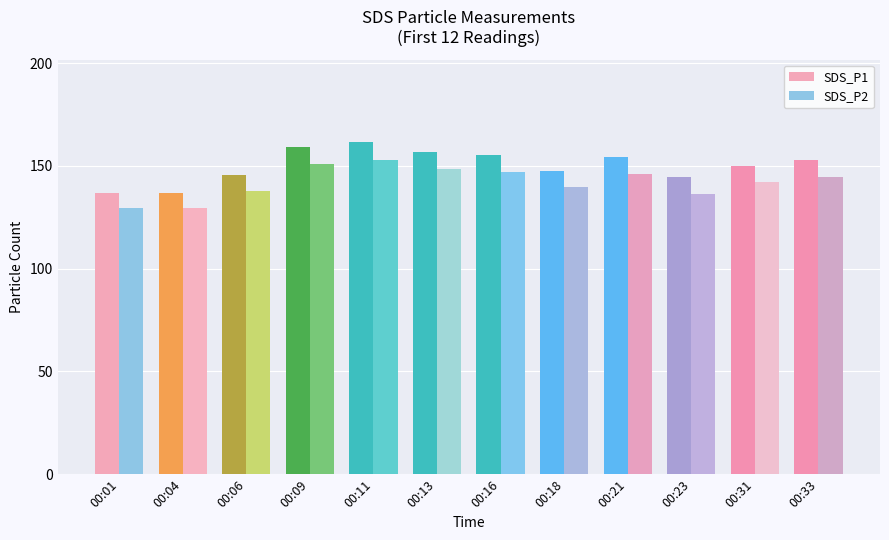

What is the maximum value for SDS_P2?

152.7